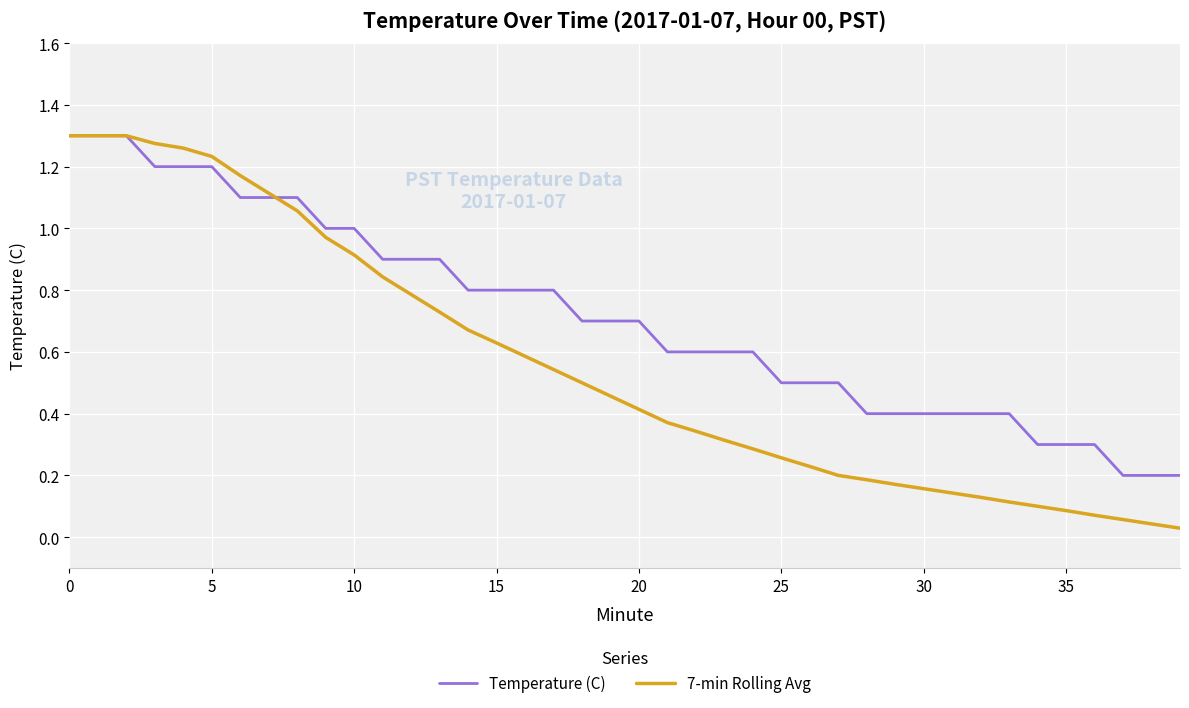

Which series has the largest total across all categories?

Temperature (C)